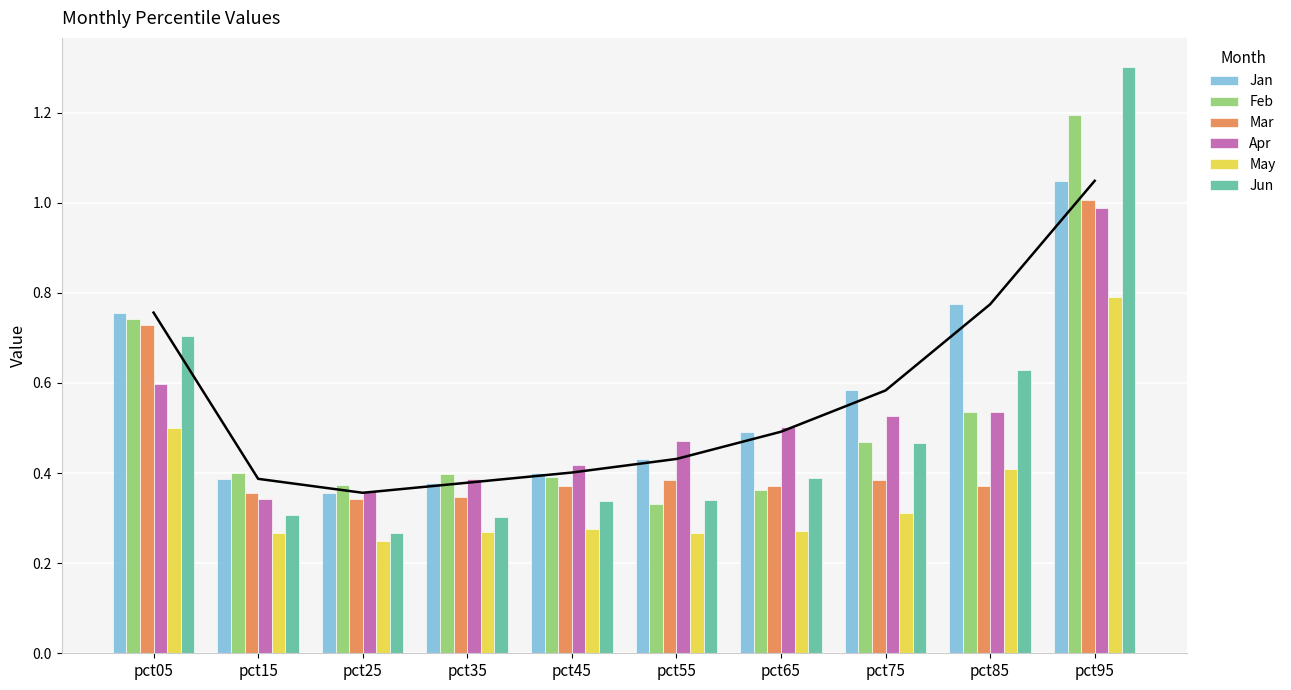

How many categories are shown in the chart?

10